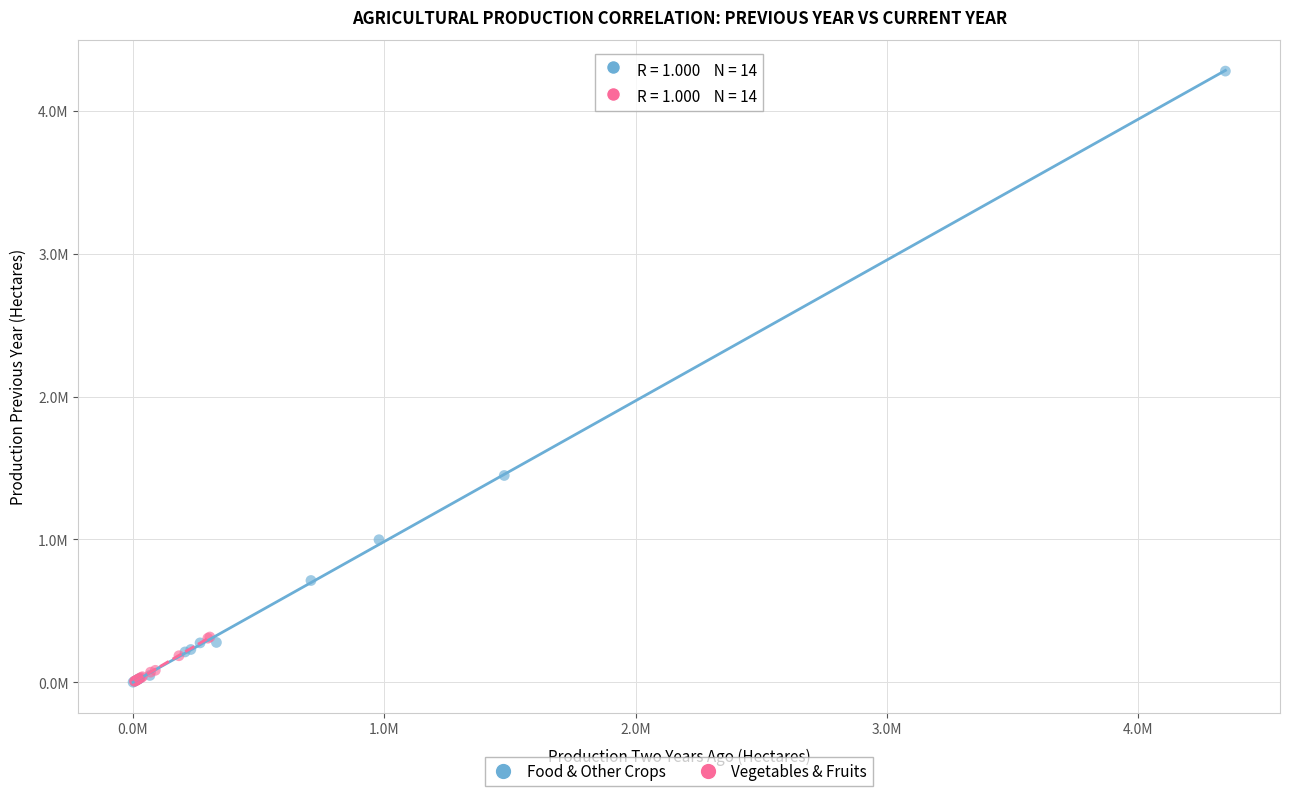

What are all the series names shown in the legend?

Food & Other Crops, Vegetables & Fruits